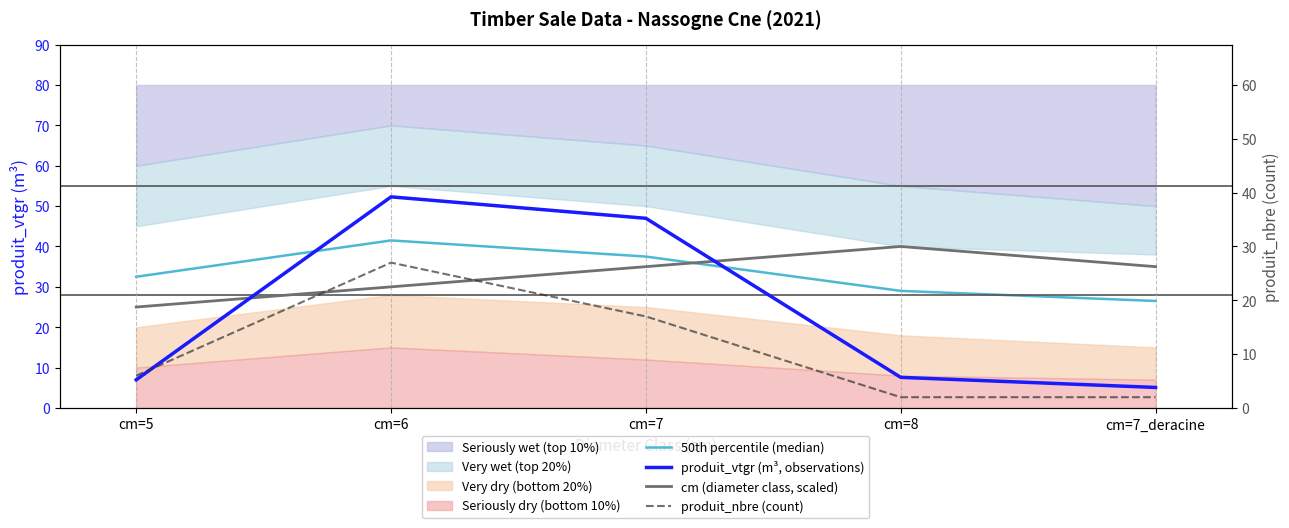

Read the produit_nbre (count) value at cm=8.

2.0